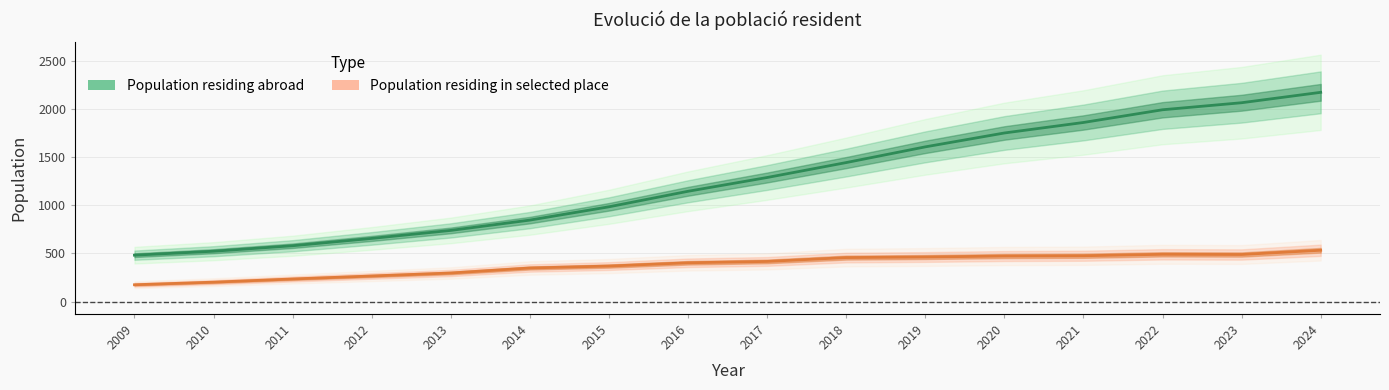

Is it true that Population residing abroad equals 1442 at 2018?

True